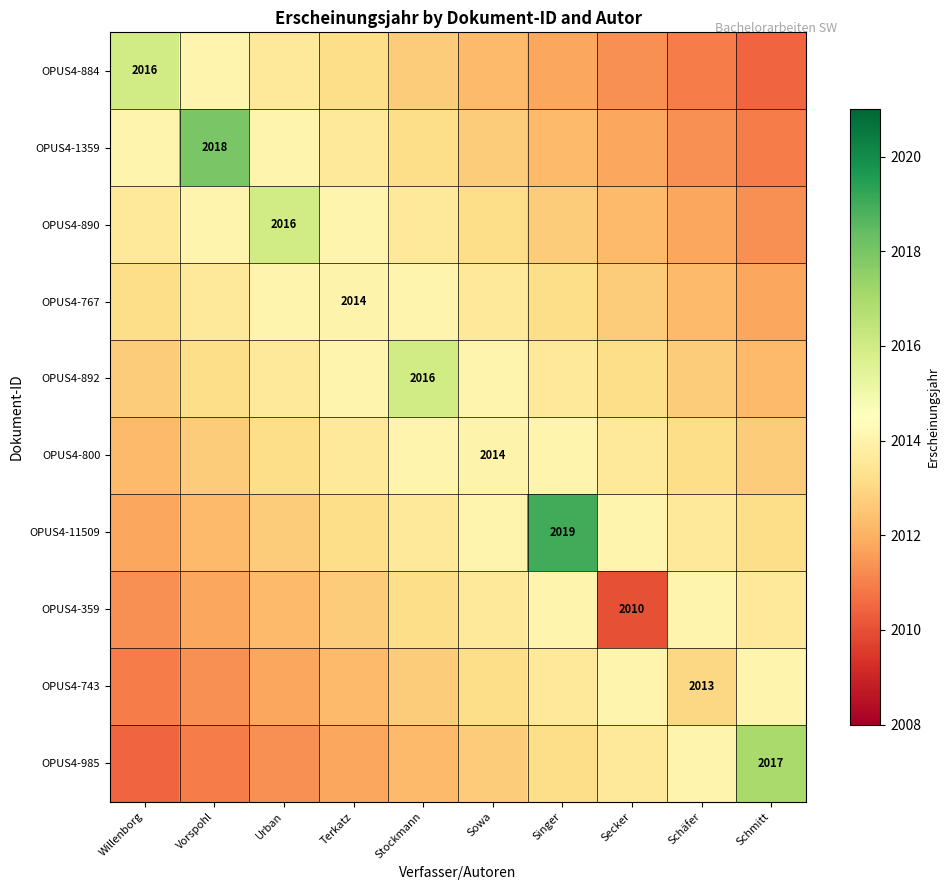

At which category is the sum across all series the highest?

Singer